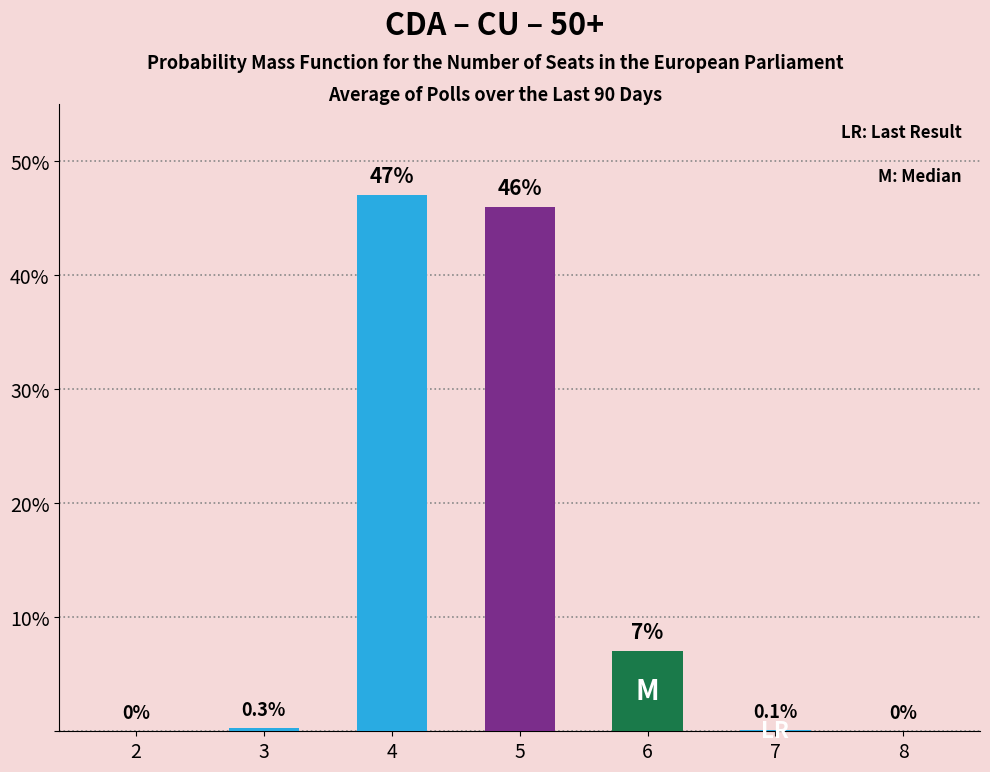

Reading right to left, list all the values displayed in this chart.

0.0	0.1	7.0	46.0	47.0	0.3	0.0